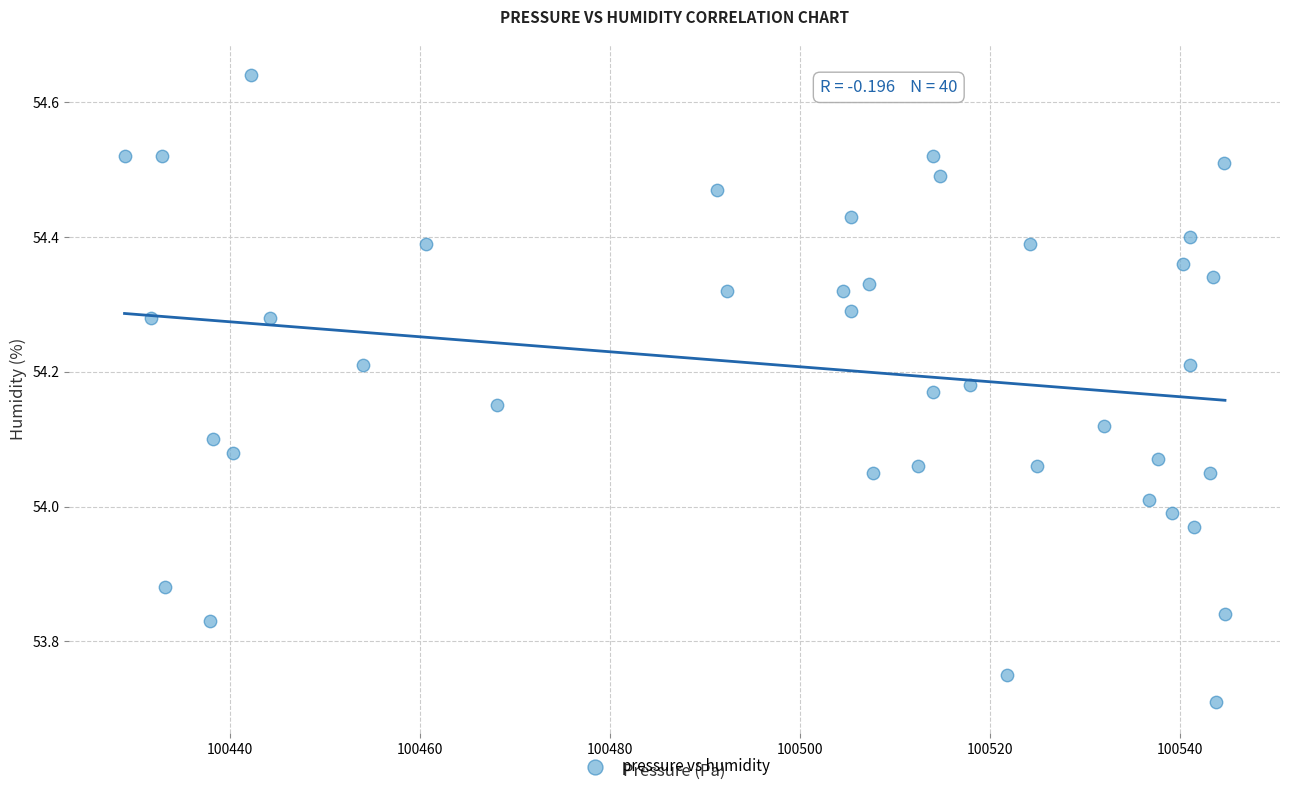

What is the range of X values (max minus min)?

115.9